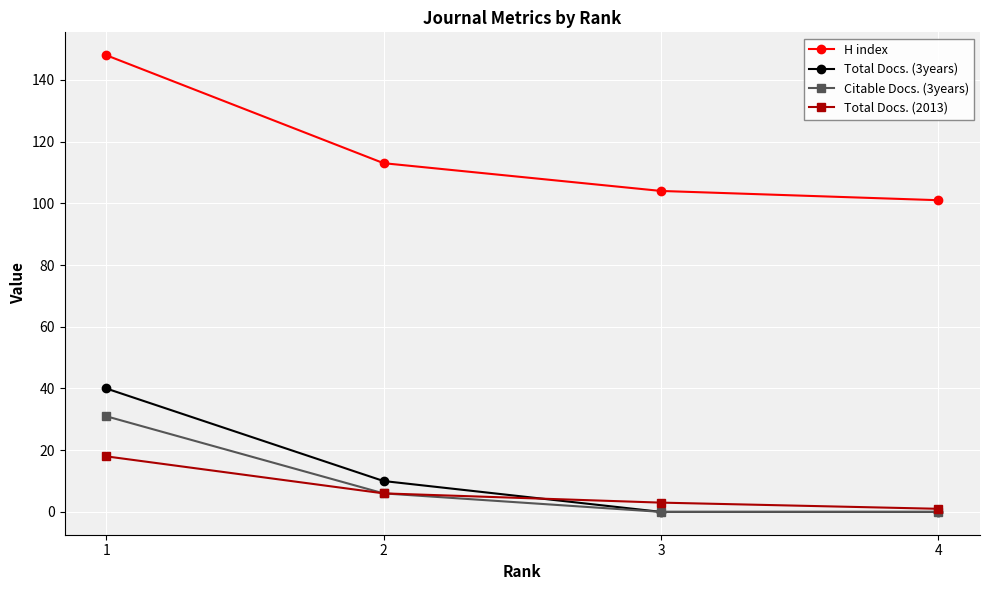

What is the difference between the second highest and minimum values in the Total Docs. (3years) series?

10